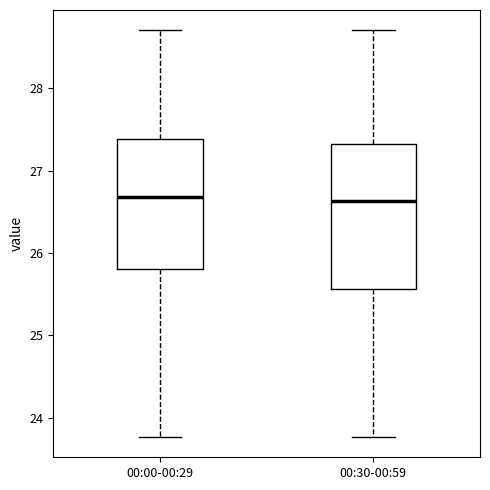

Where does the upper whisker of the box for 00:00-00:29 end on the y-axis? The values are not printed on the chart, so give them approximately, as read against the axis.

28.7